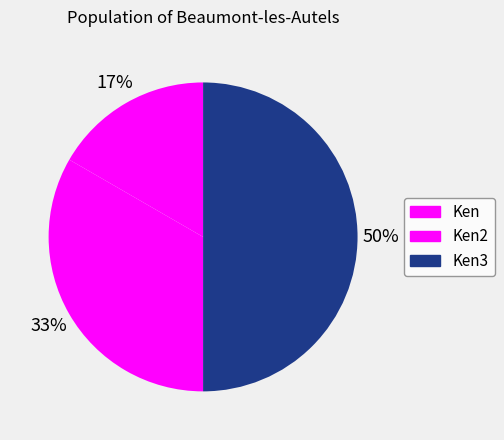

What is the change in value from Ken to Ken3?

+2